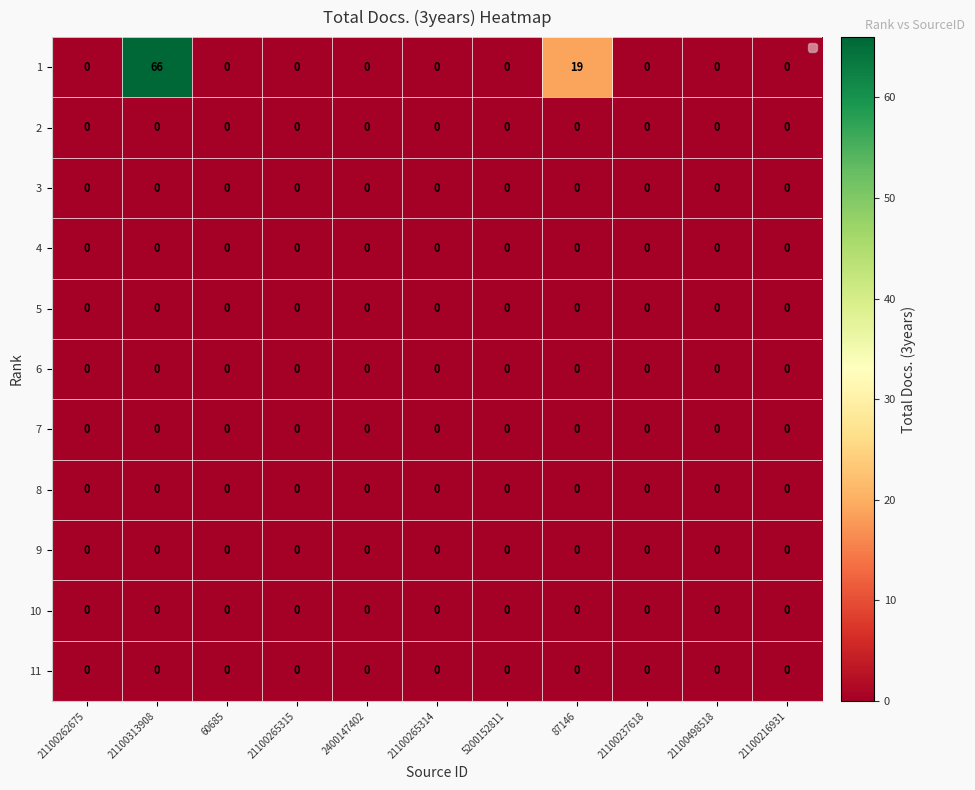

The 1 series shows 23 at 21100498518. True or false?

False